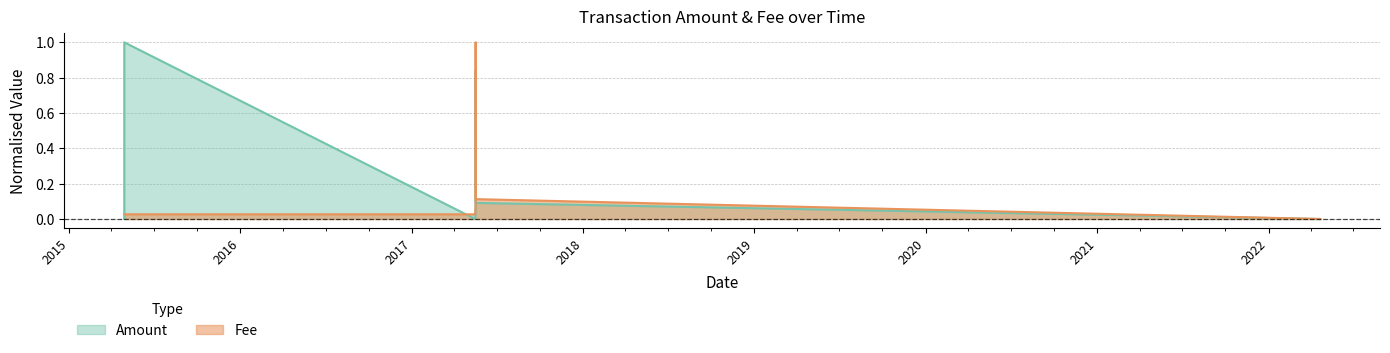

What is the label of the 5th point from the right?

2017-05-15 17:03:24